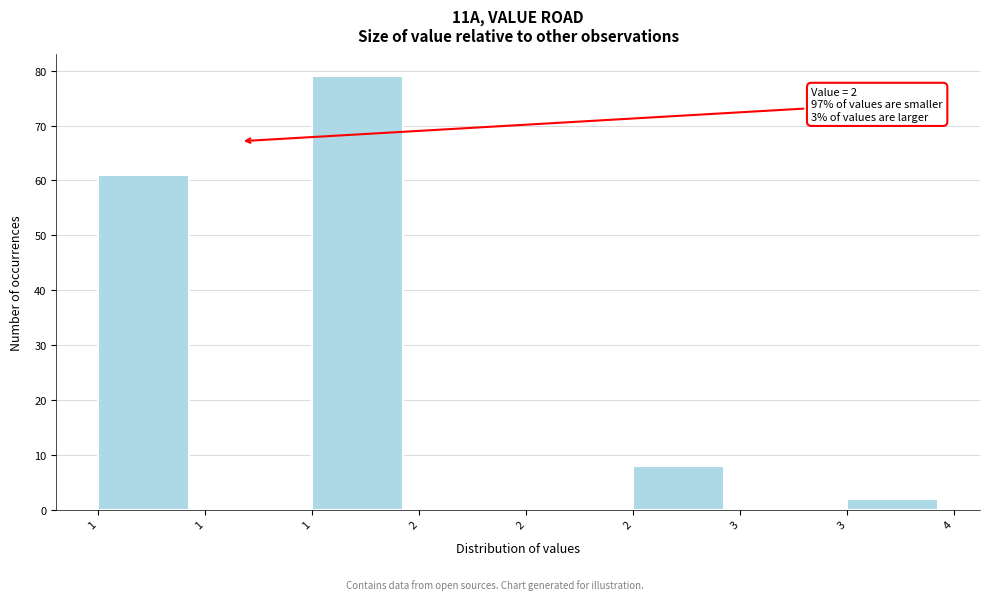

How many categories are shown in the chart?

8